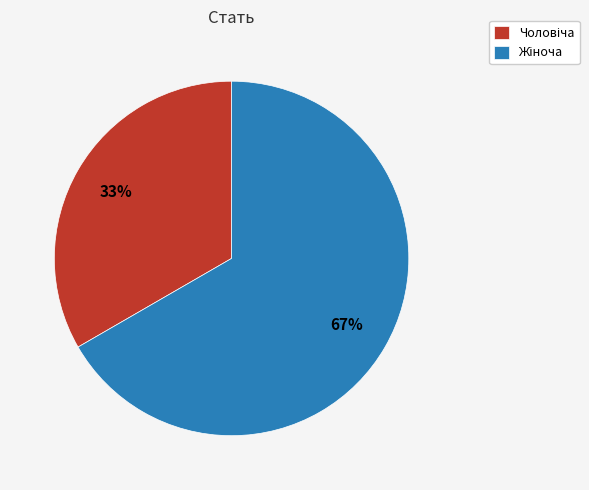

To the nearest percent, what is the average slice percentage?

50%